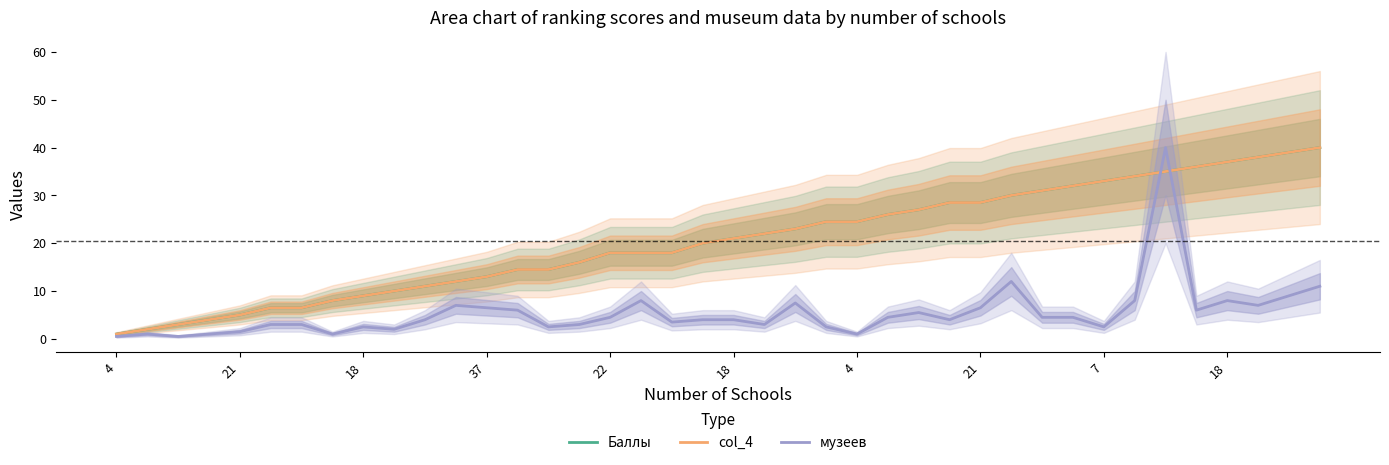

What are all the series names shown in the legend?

Баллы, col_4, музеев